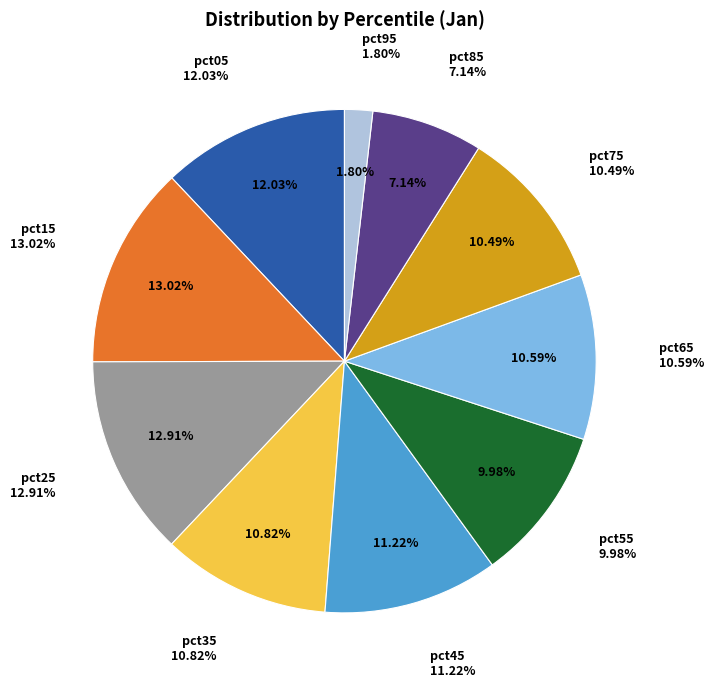

Does any single category account for the majority?

No